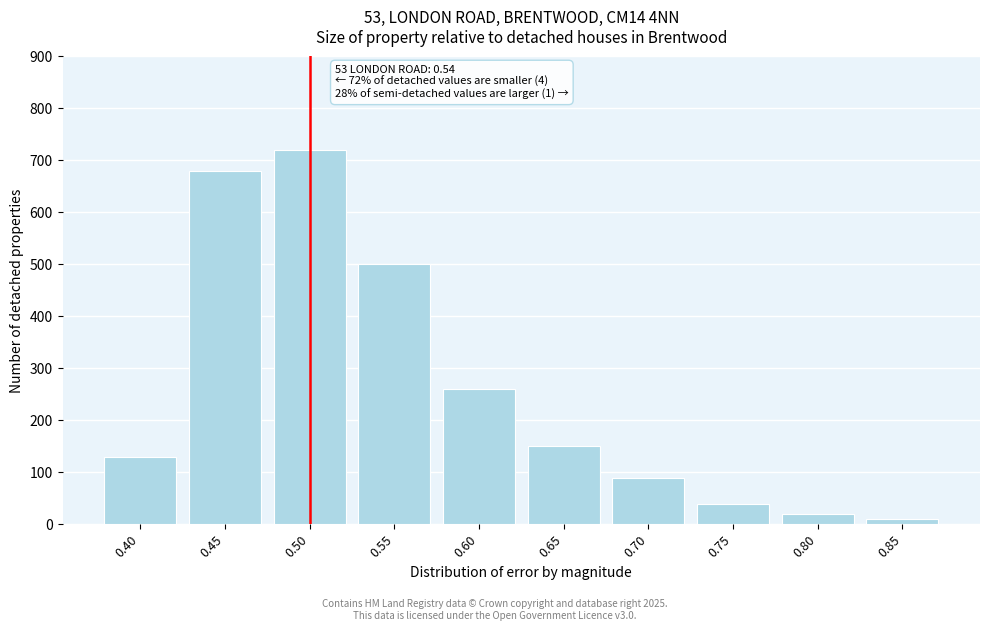

Reading right to left, transcribe all the data shown in this chart.

10	20	40	90	150	260	500	720	680	130